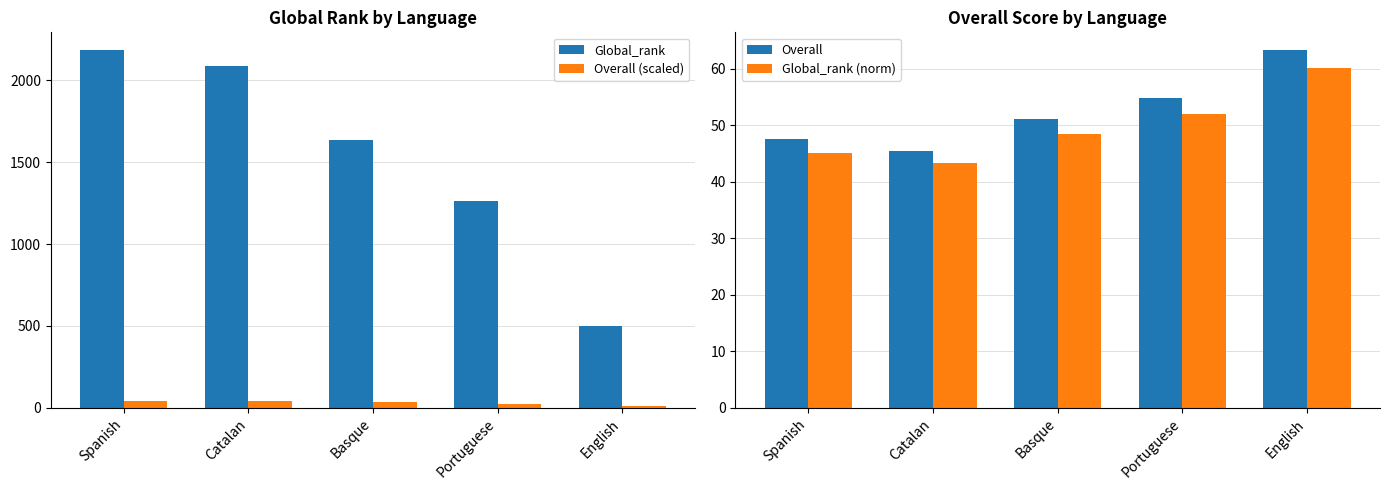

Between Spanish and Catalan, which is larger?

Spanish